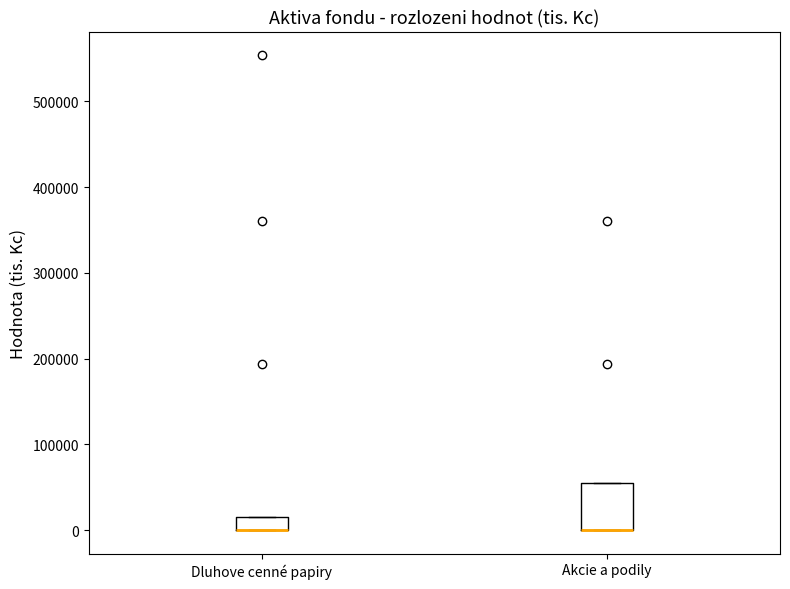

Reading left to right, transcribe this box plot: for each box, give where its median line is, the range the box spans, and where its two whiskers end, as read against the y-axis. The values are not printed on the chart, so give them approximately, as read against the axis.

Dluhove cenné papiry: median 0 (drawn on the box's lower edge), box 0 to 20000, whiskers 0 to 20000
Akcie a podily: median 0 (drawn on the box's lower edge), box 0 to 60000, whiskers 0 to 60000